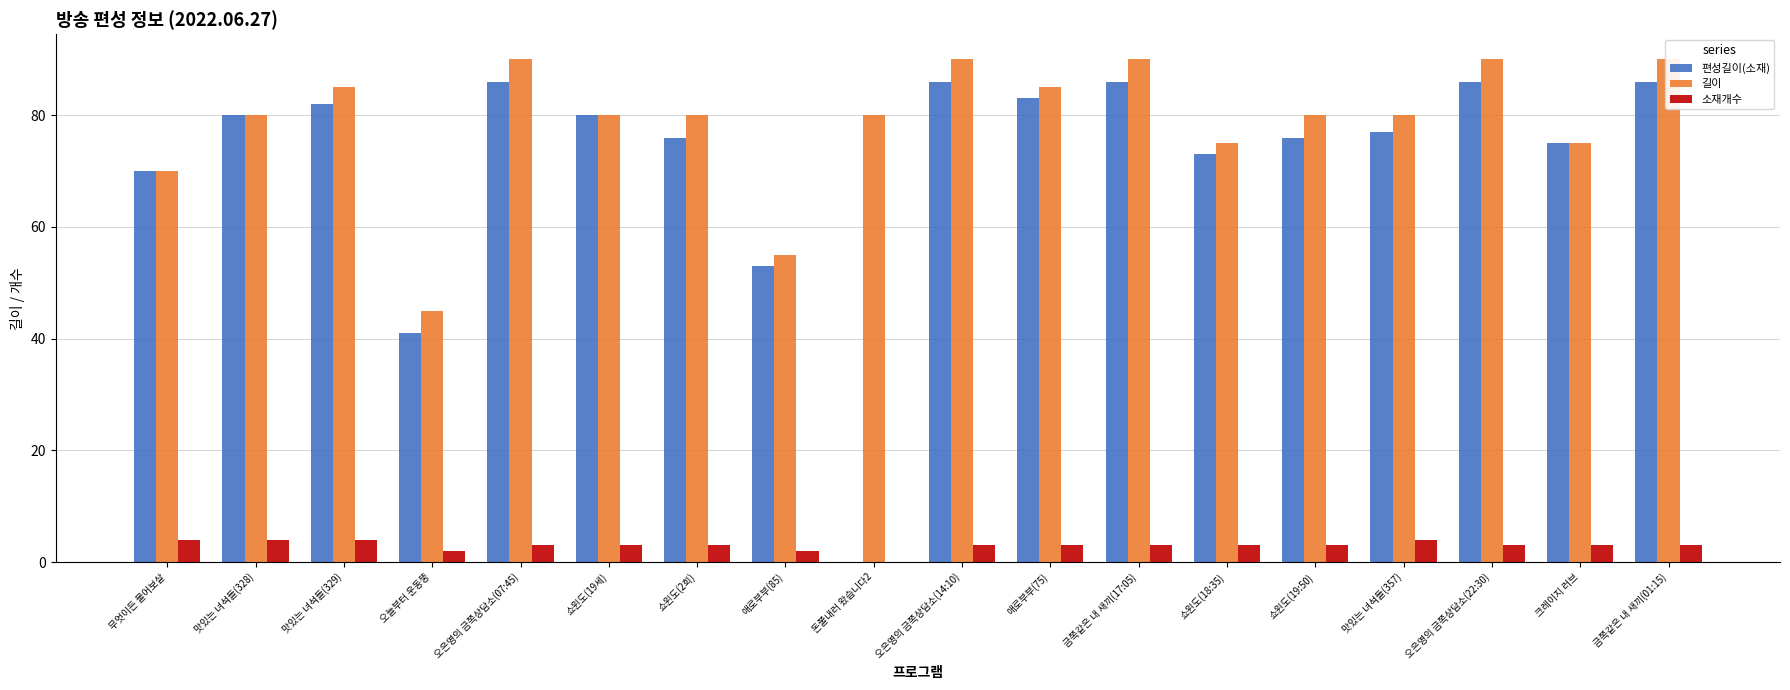

Reading left to right, list all the values displayed in this chart.

편성길이(소재): 70	80	82	41	86	80	76	53	0	86	83	86	73	76	77	86	75	86
길이: 70	80	85	45	90	80	80	55	80	90	85	90	75	80	80	90	75	90
소재개수: 4	4	4	2	3	3	3	2	0	3	3	3	3	3	4	3	3	3